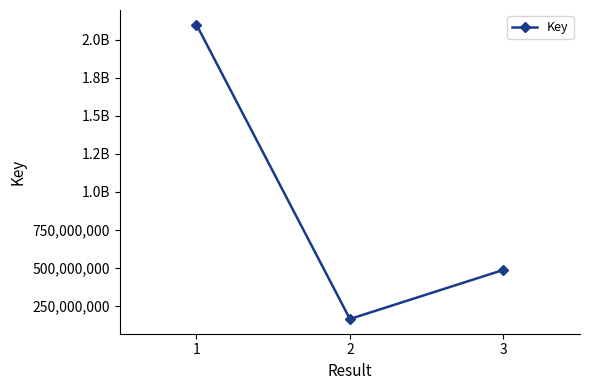

What is the ratio of the value at 2 to the value at 1?

0.1